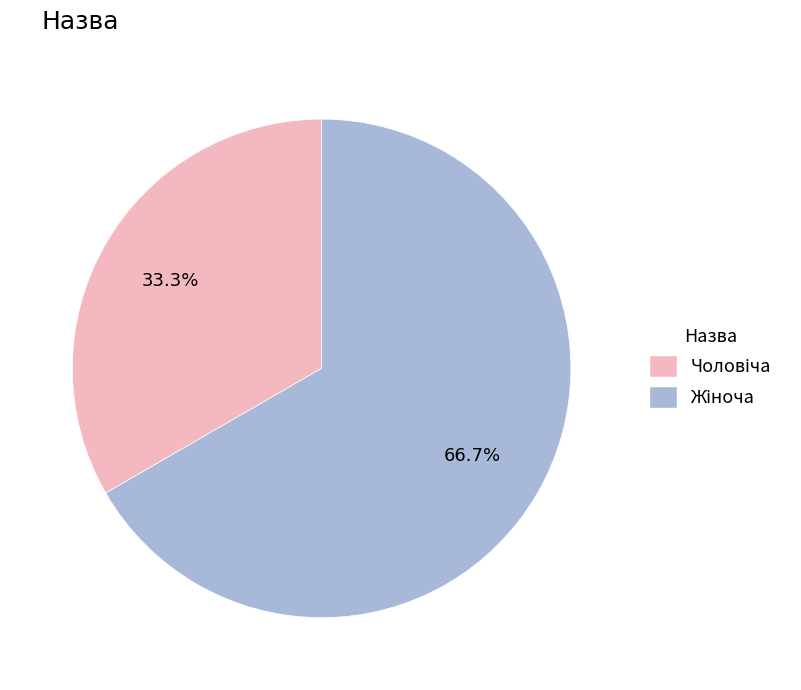

Does any single category account for the majority?

Yes